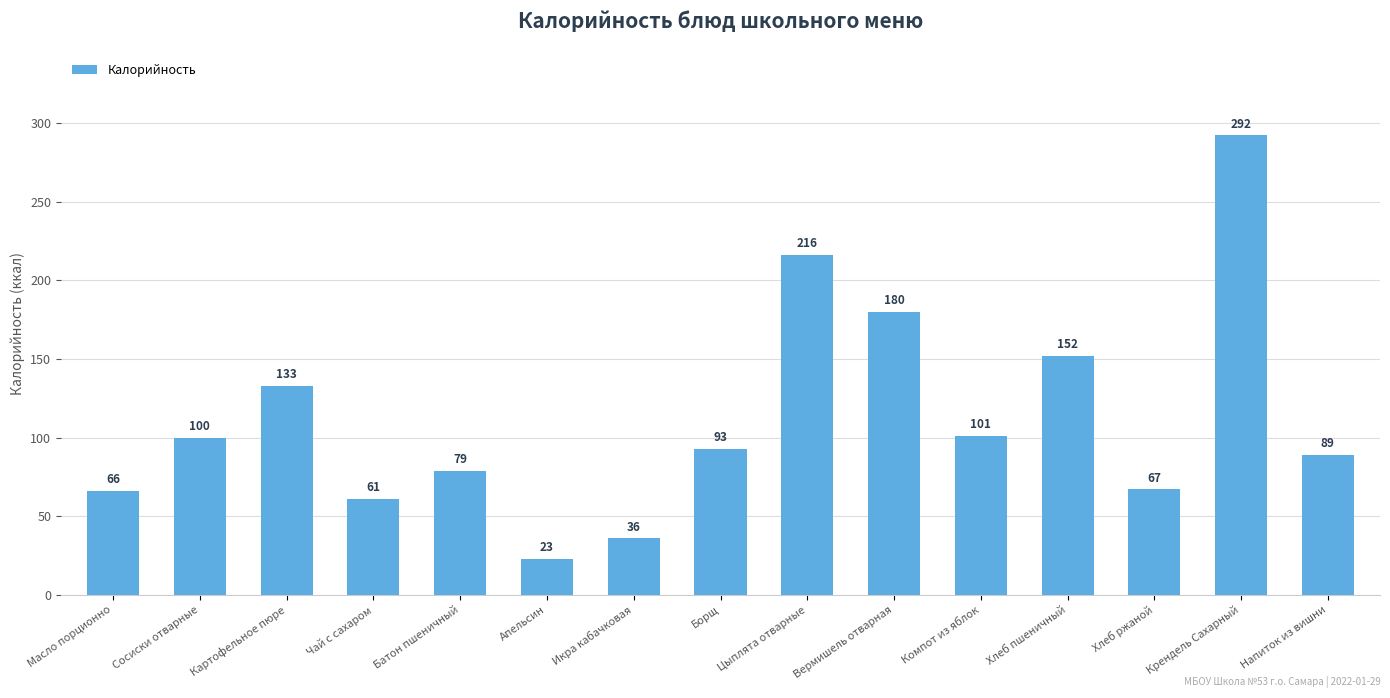

The chart shows a value of 180 at Вермишель отварная. True or false?

True